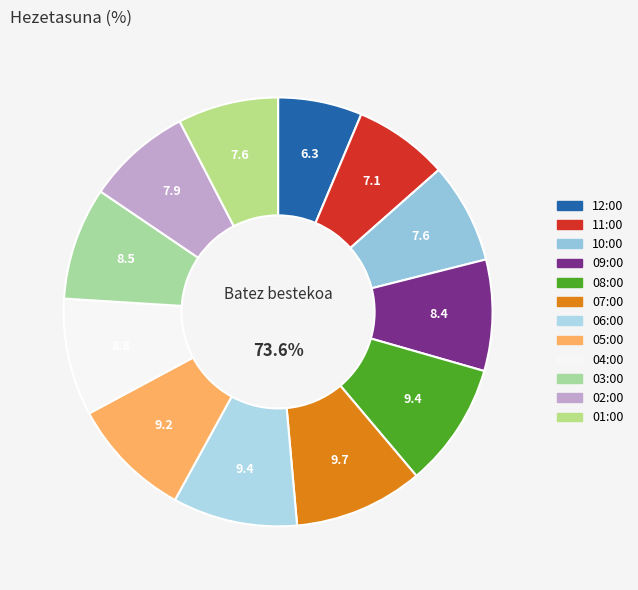

How many segments does this pie chart have?

12